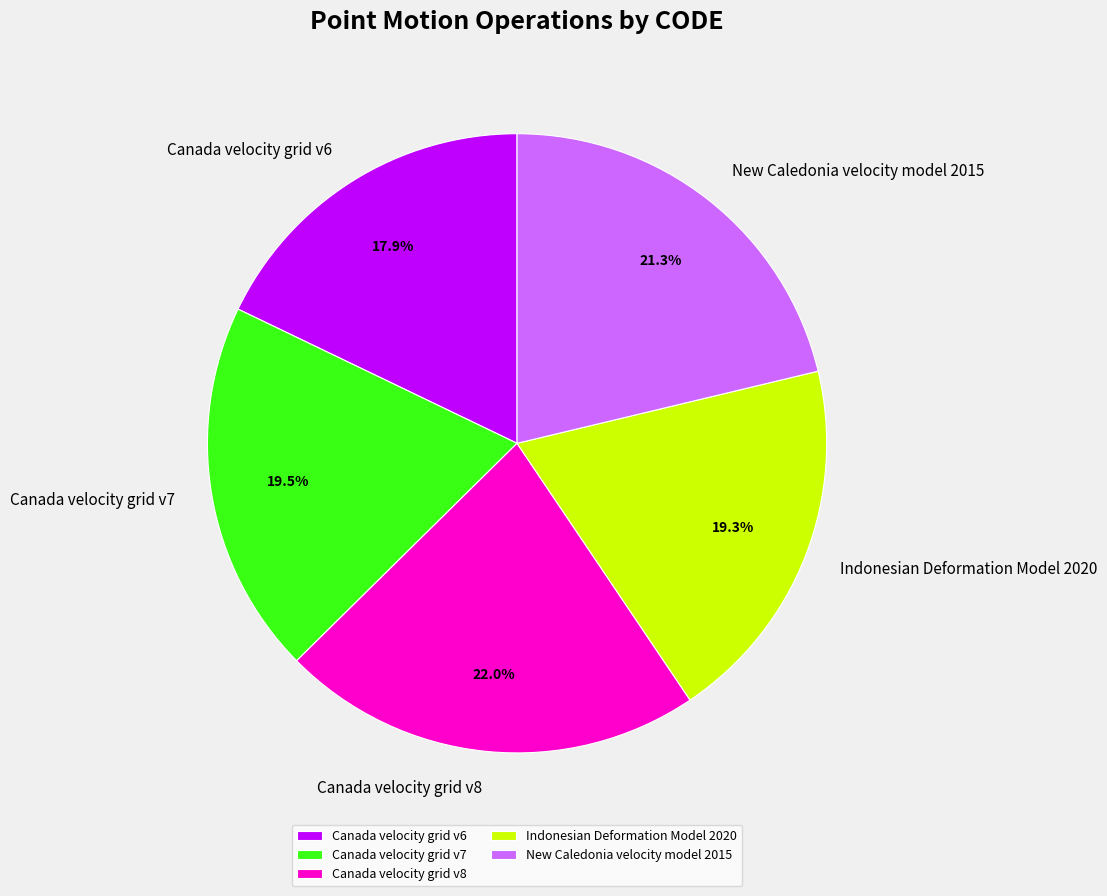

Count the number of slices in the pie.

5